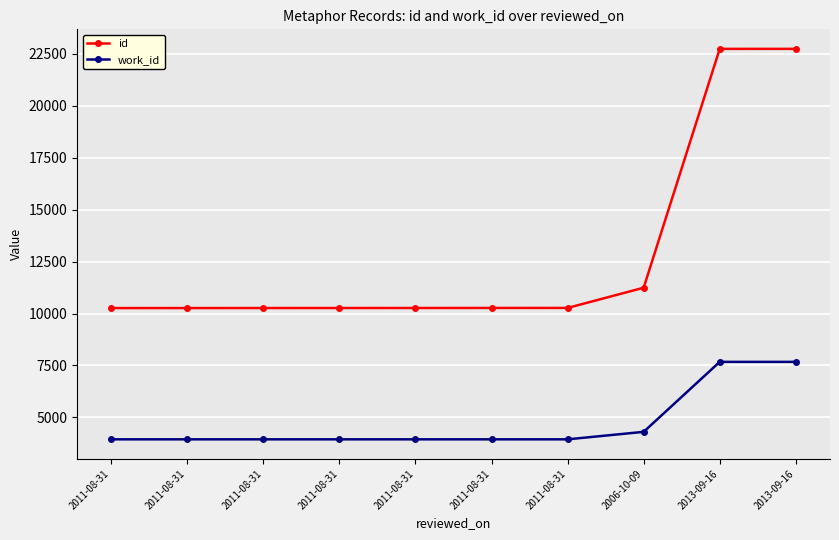

What are all the series names shown in the legend?

id, work_id